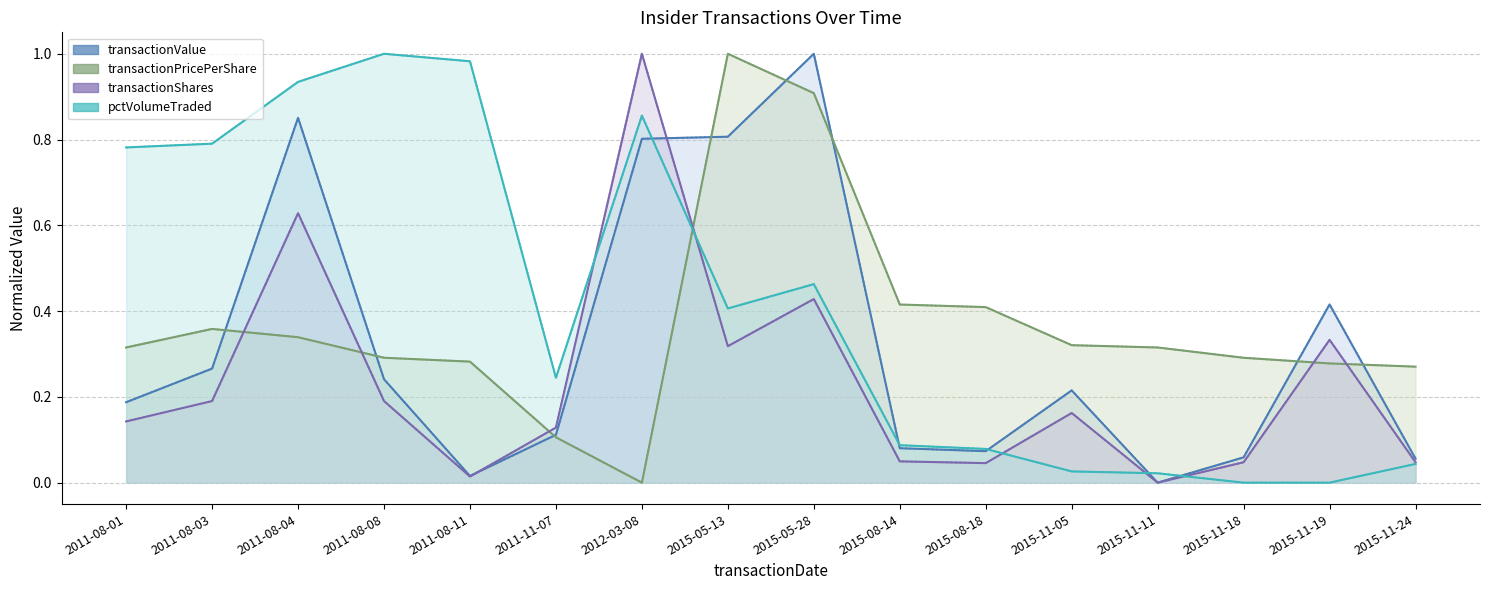

True or false: pctVolumeTraded has a value of 0.1 at 2015-11-24.

False